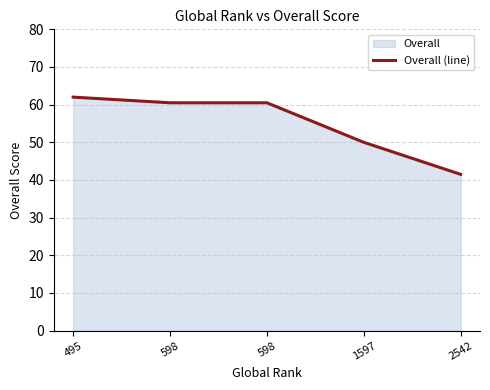

Reading right to left, what are all the values shown in this chart?

41.5	50.0	60.5	60.5	62.0